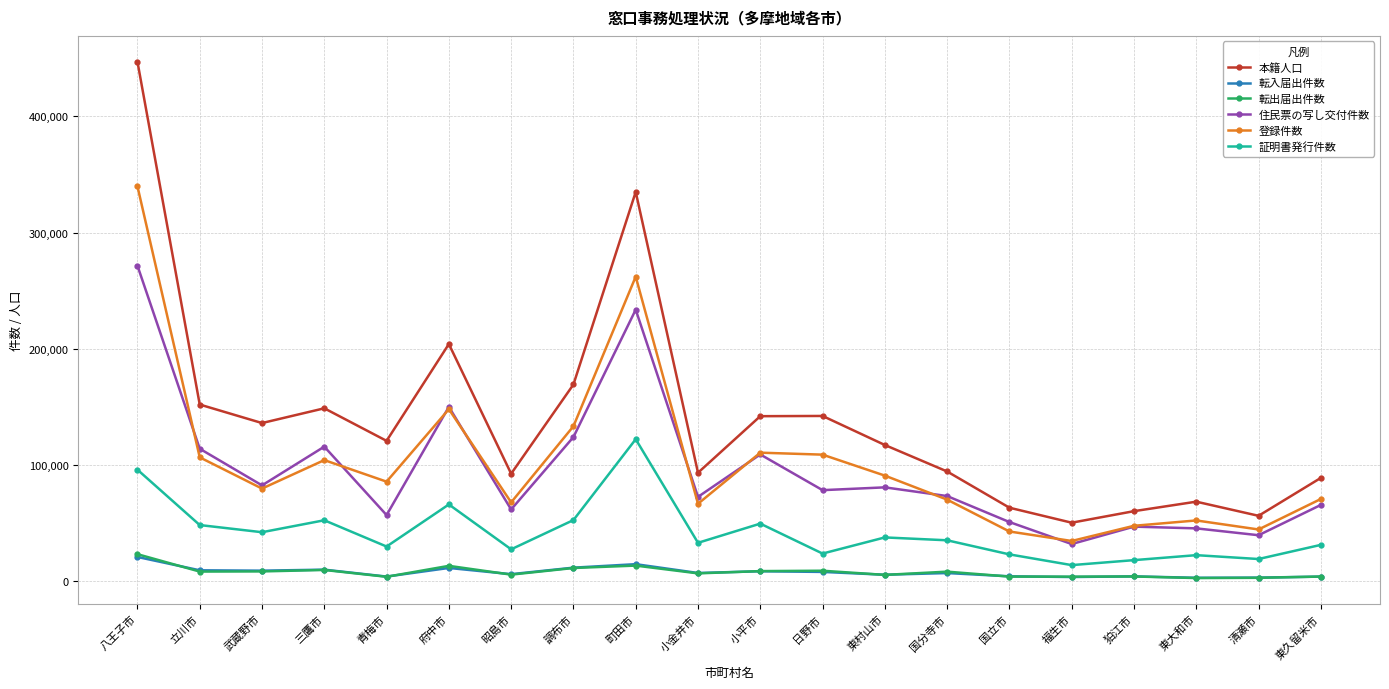

Which series has the widest spread of values?

本籍人口